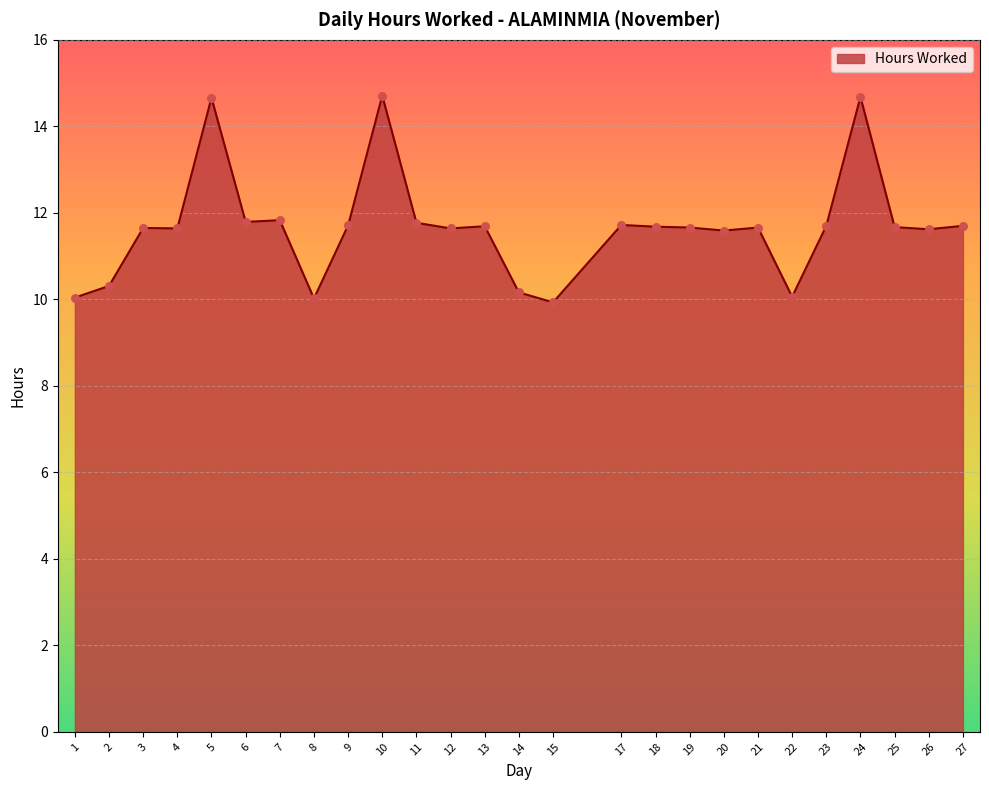

What is the ratio of the value at 22 to the value at 14?

1.0